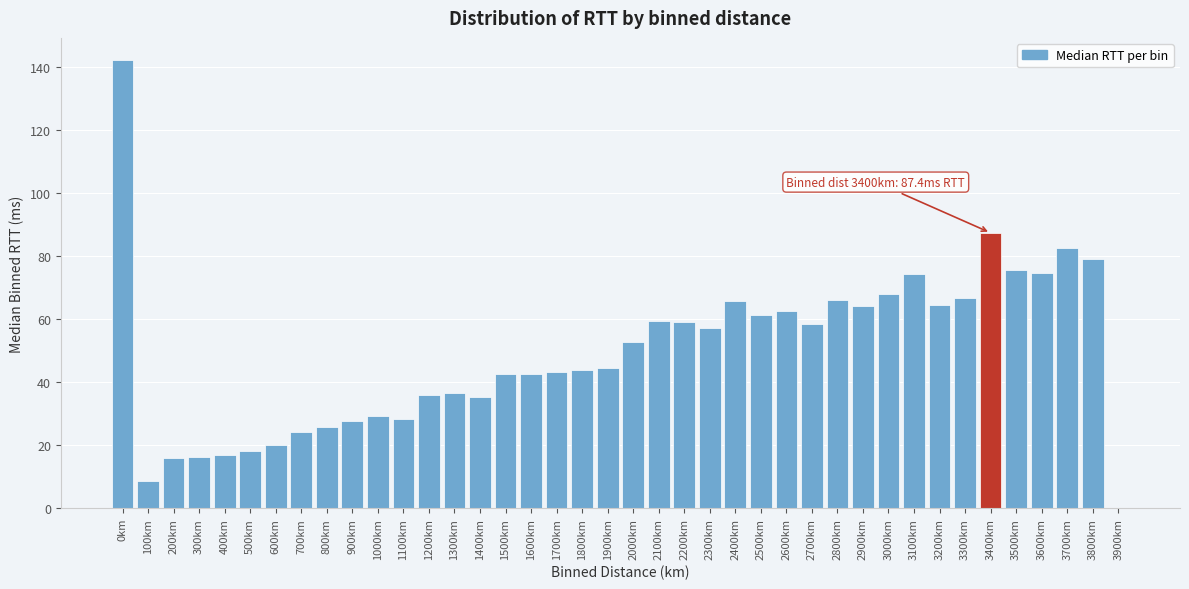

The chart shows a value of 14.5 at 1000km. True or false?

False